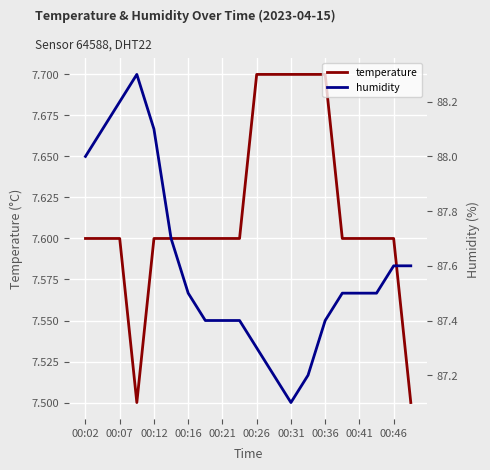

The value of temperature at 00:12 is 7.6. True or false?

True